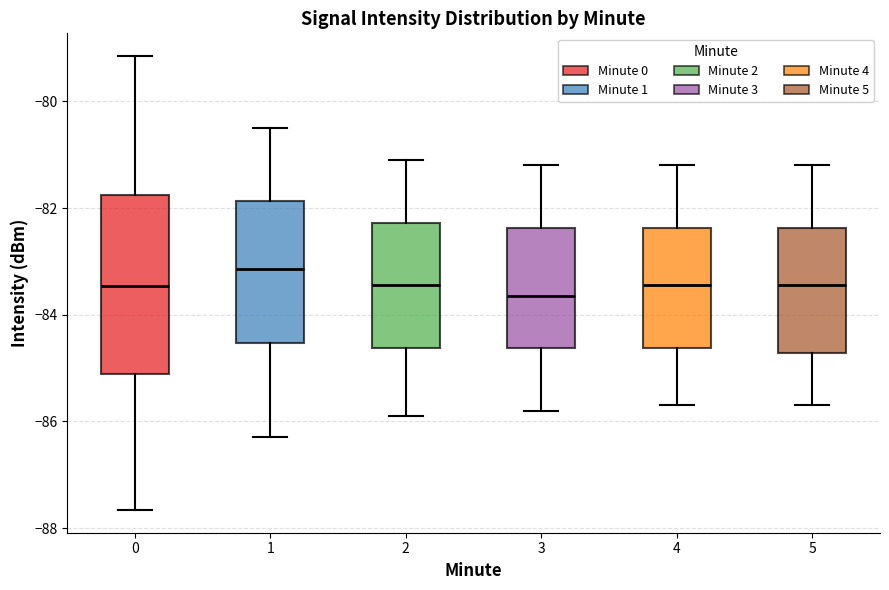

Which box is the tallest, from its lower edge to its upper edge?

0